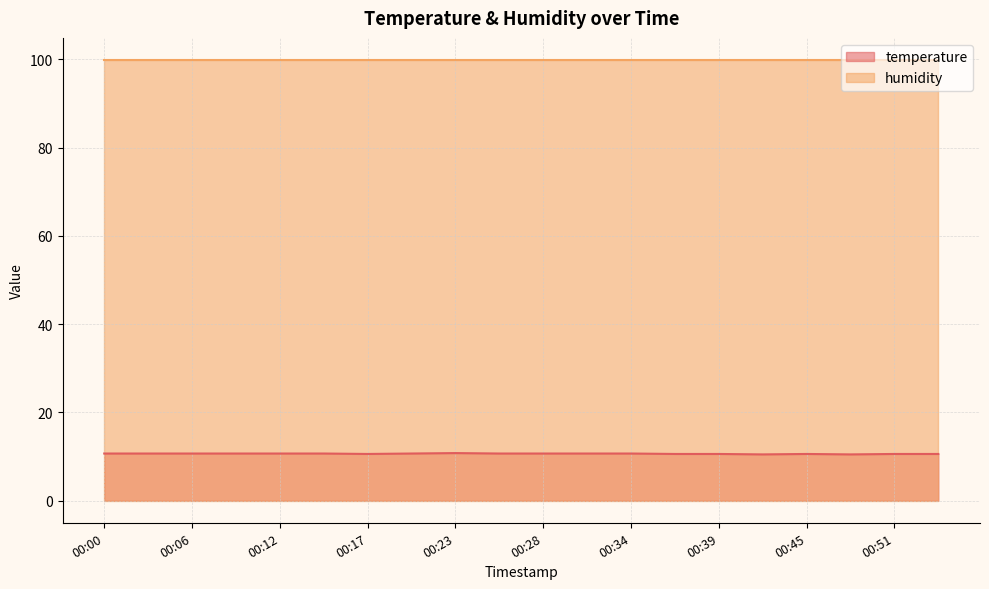

What is the difference between the highest and lowest values at 00:23?

89.1